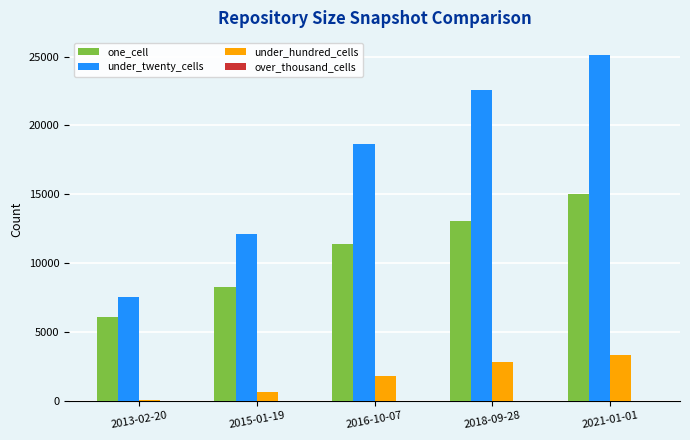

Which series changed the most between 2013-02-20 and 2018-09-28?

under_twenty_cells